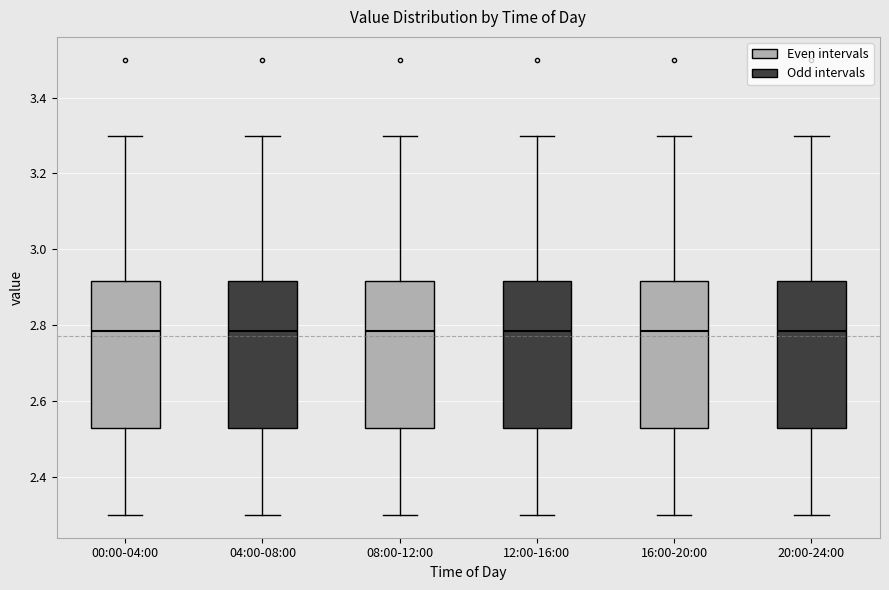

Where is the upper edge of the box for 04:00-08:00 on the y-axis? The values are not printed on the chart, so give them approximately, as read against the axis.

2.92